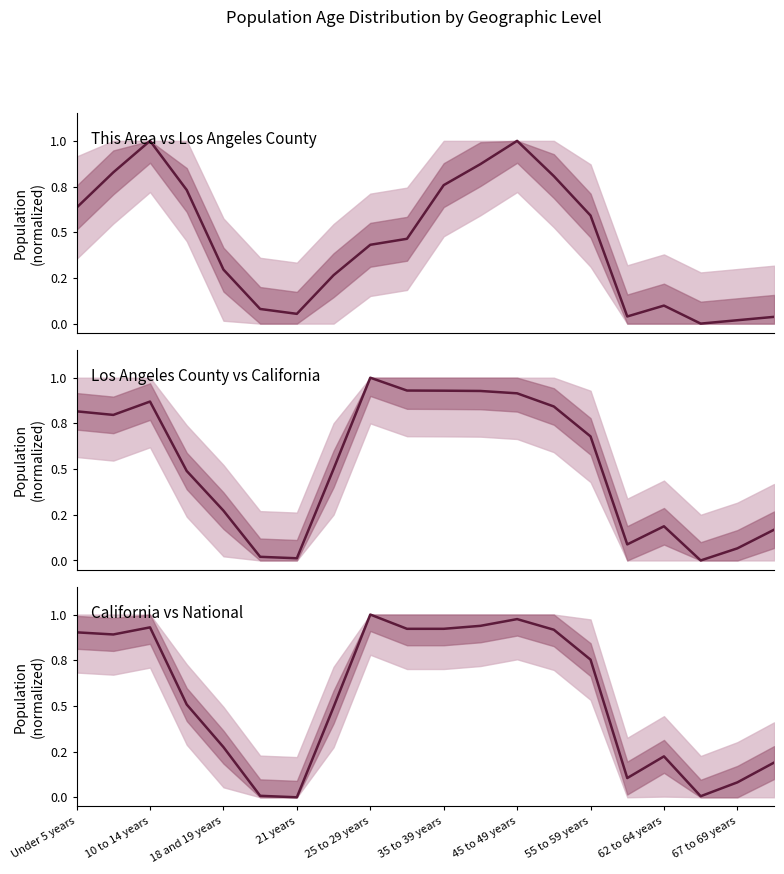

Reading left to right, what are all the values shown in this chart?

This Area vs Los Angeles County: 0.6	0.8	1.0	0.7	0.3	0.1	0.1	0.3	0.4	0.5	0.8	0.9	1.0	0.8	0.6	0.0	0.1	0.0	0.0	0.0
Los Angeles County vs California: 0.8	0.8	0.9	0.5	0.3	0.0	0.0	0.5	1.0	0.9	0.9	0.9	0.9	0.8	0.7	0.1	0.2	0.0	0.1	0.2
California vs National: 0.9	0.9	0.9	0.5	0.3	0.0	0.0	0.5	1.0	0.9	0.9	0.9	1.0	0.9	0.8	0.1	0.2	0.0	0.1	0.2